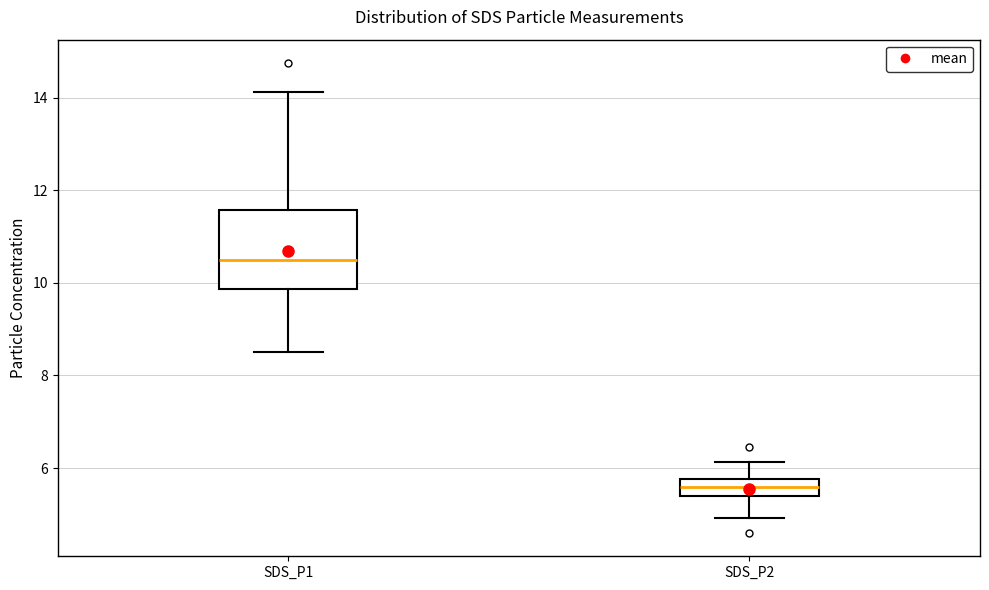

Reading left to right, transcribe this box plot: for each box, give where its median line is, the range the box spans, and where its two whiskers end, as read against the y-axis. The values are not printed on the chart, so give them approximately, as read against the axis.

SDS_P1: median 10.4, box 9.8 to 11.6, whiskers 8.6 to 14.2
SDS_P2: median 5.6, box 5.4 to 5.8, whiskers 5.0 to 6.2